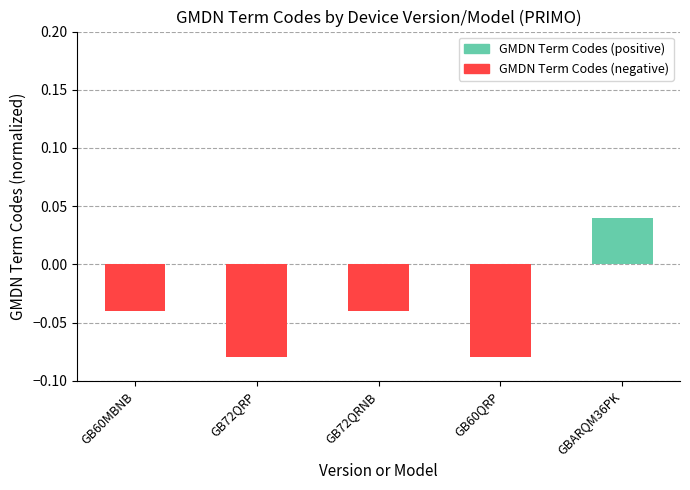

At which category does the chart reach its peak across all series?

GBARQM36PK